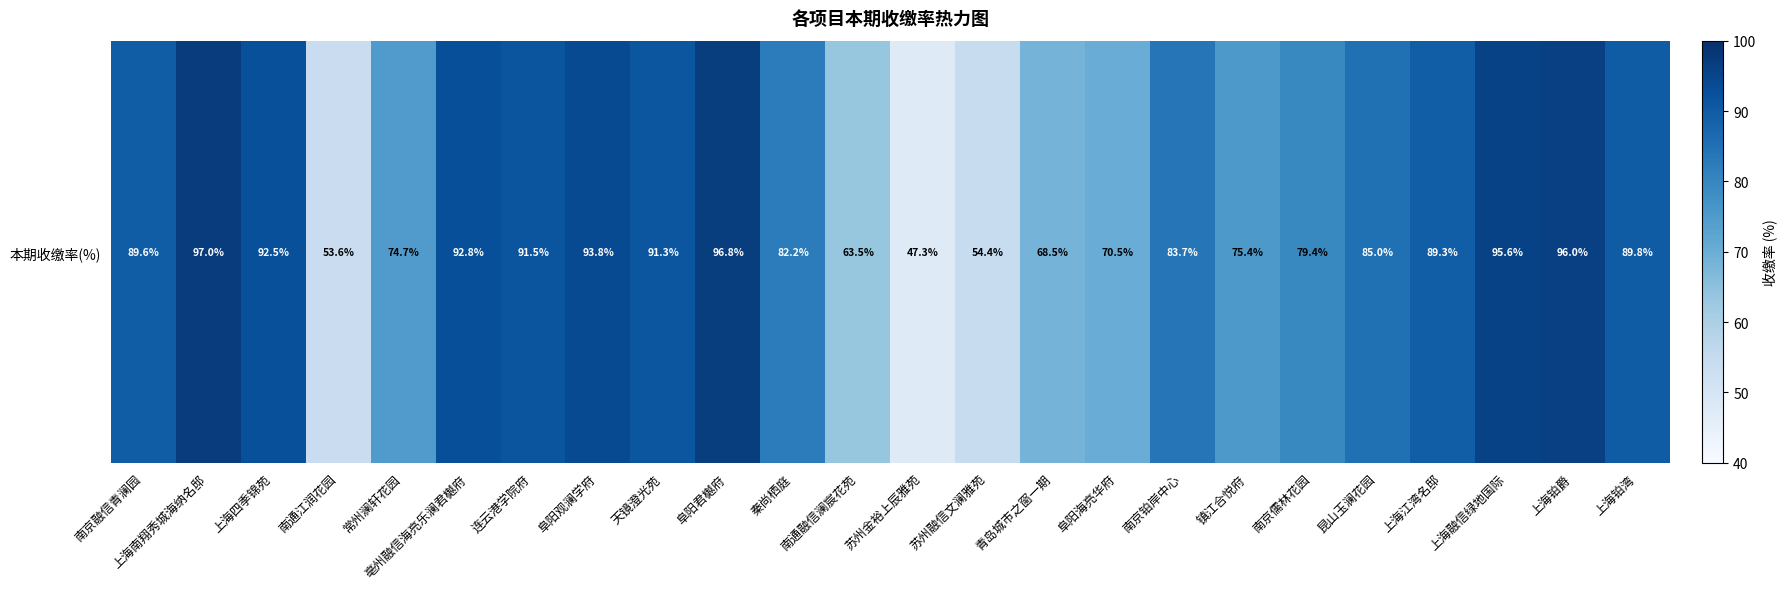

Approximately how many times larger is the value at 上海南翔秀城海纳名邸 compared to 连云港学院府?

1.1